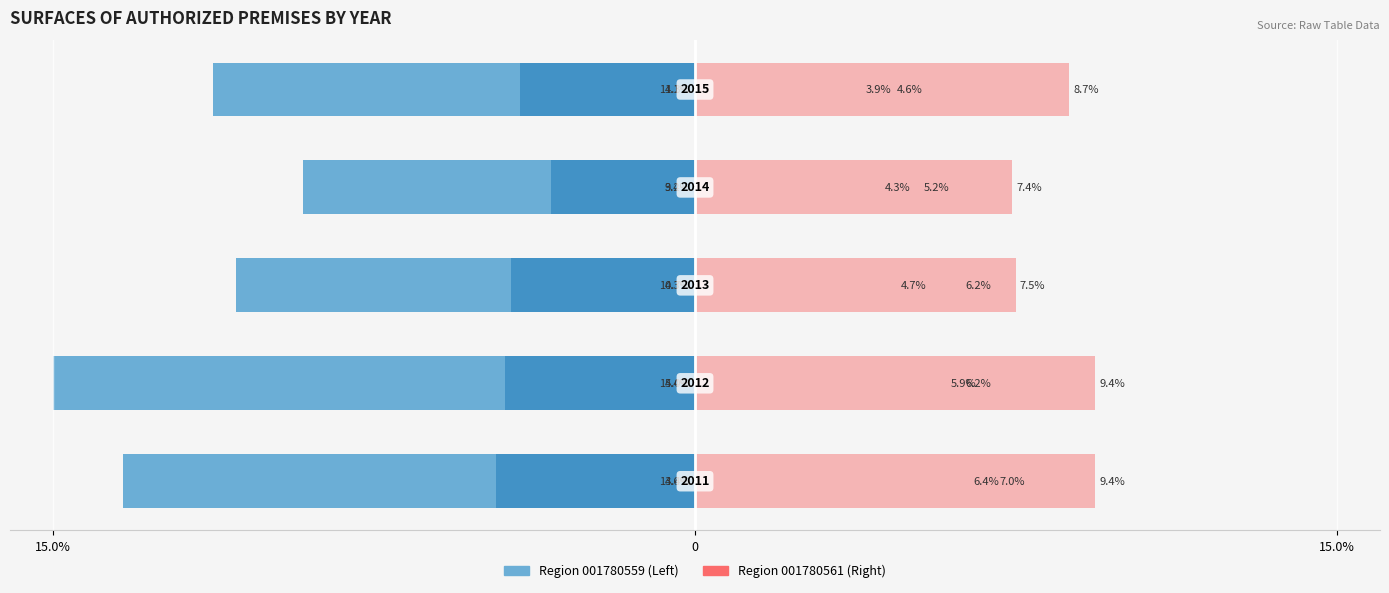

Reading left to right, what are all the values shown in this chart?

Surfaces in region 001780559: -13.4	-15.0	-10.7	-9.2	-11.3
Surfaces in region 001780560: -4.6	-4.4	-4.3	-3.4	-4.1
Surfaces in region 001780561: 6.4	5.9	4.7	4.3	3.9
Surfaces in region 001780562: 7.0	6.2	6.2	5.2	4.6
Surfaces in region 001780563: 9.4	9.4	7.5	7.4	8.7